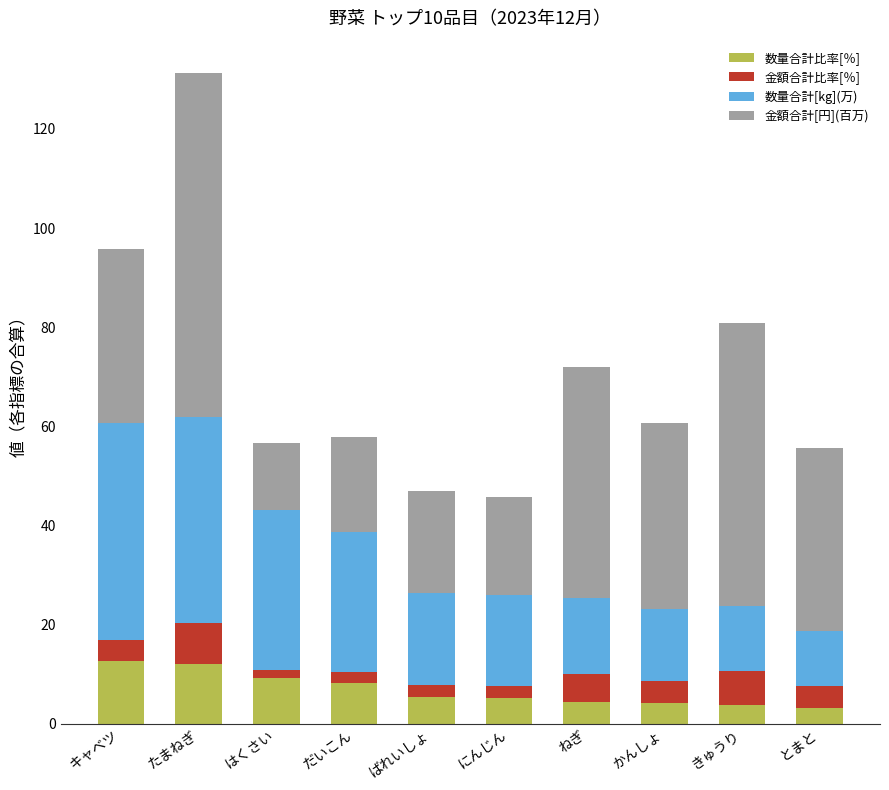

What is the minimum value for 数量合計比率[％]?

3.2